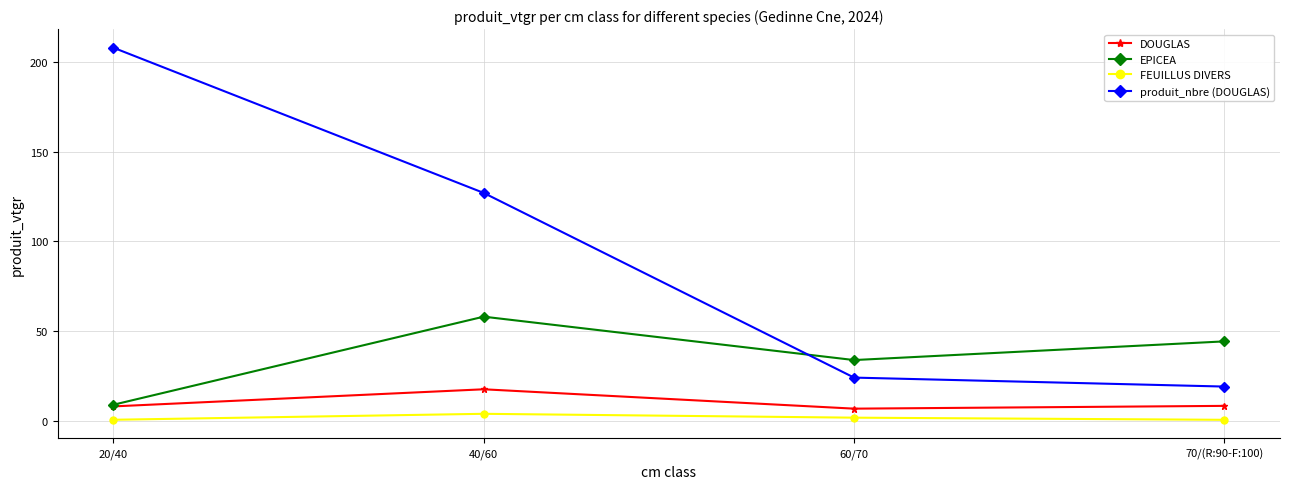

The value of FEUILLUS DIVERS at 70/(R:90-F:100) is 0.5. True or false?

True